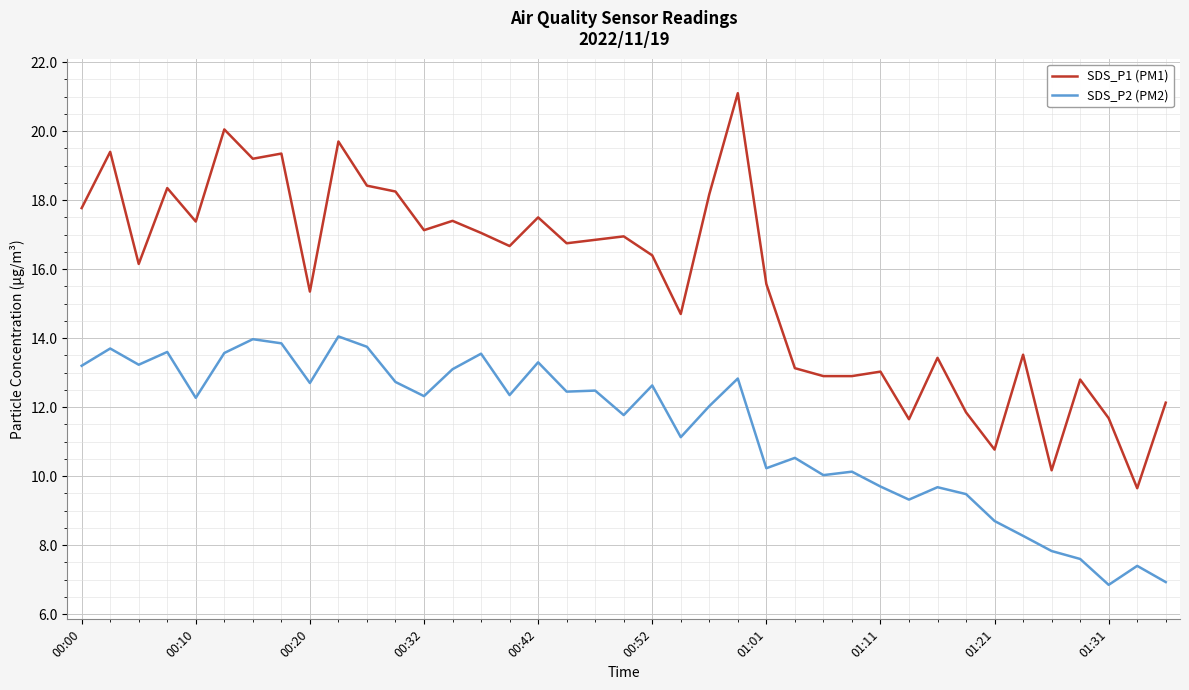

Does the chart display data point markers on the line(s)?

No